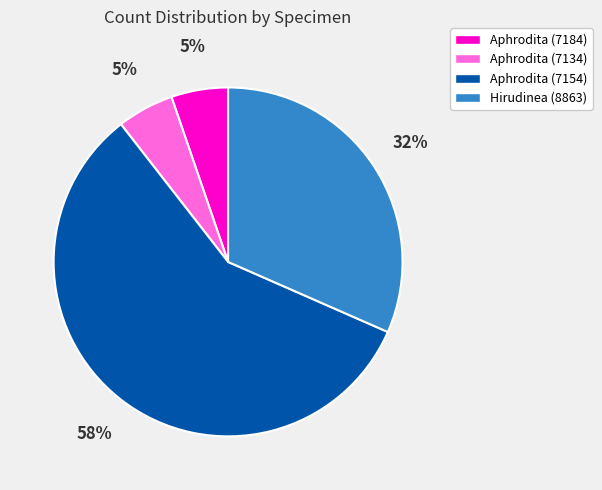

To the nearest percent, what is the difference between the largest and smallest slice percentages?

53%